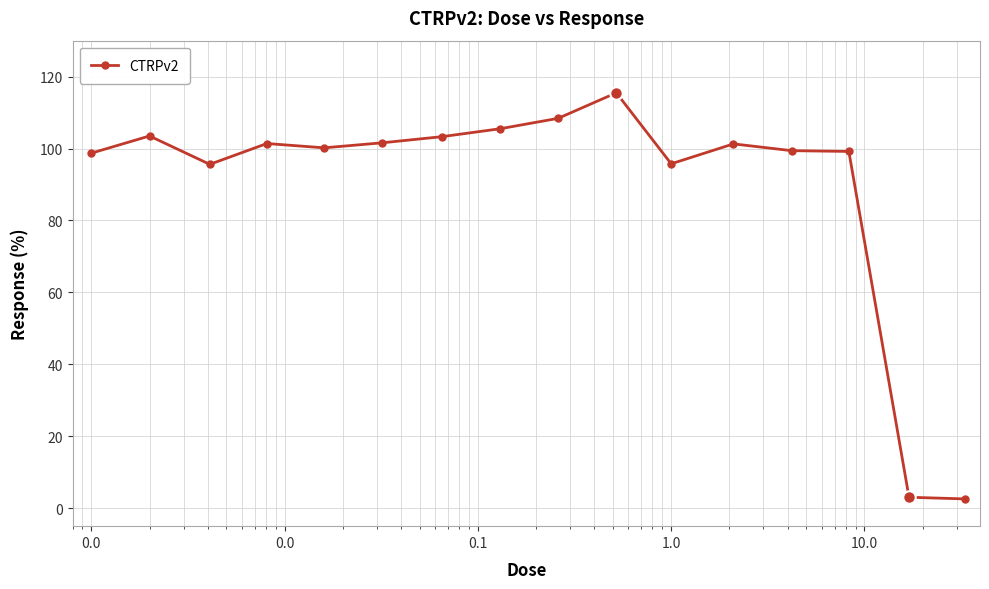

Does the chart display data point markers on the line(s)?

Yes